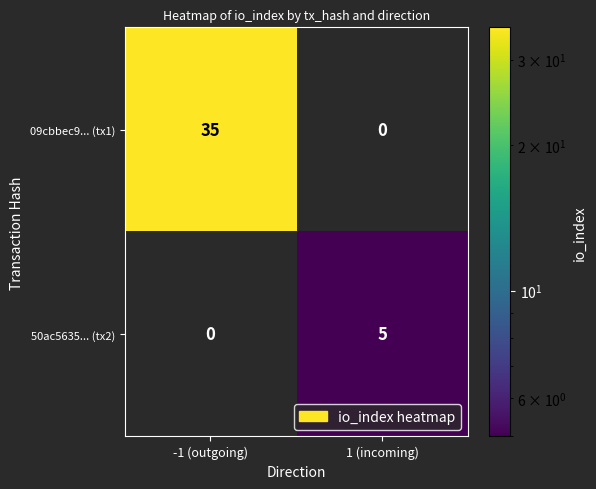

What is the total value across all series at -1 (outgoing)?

35